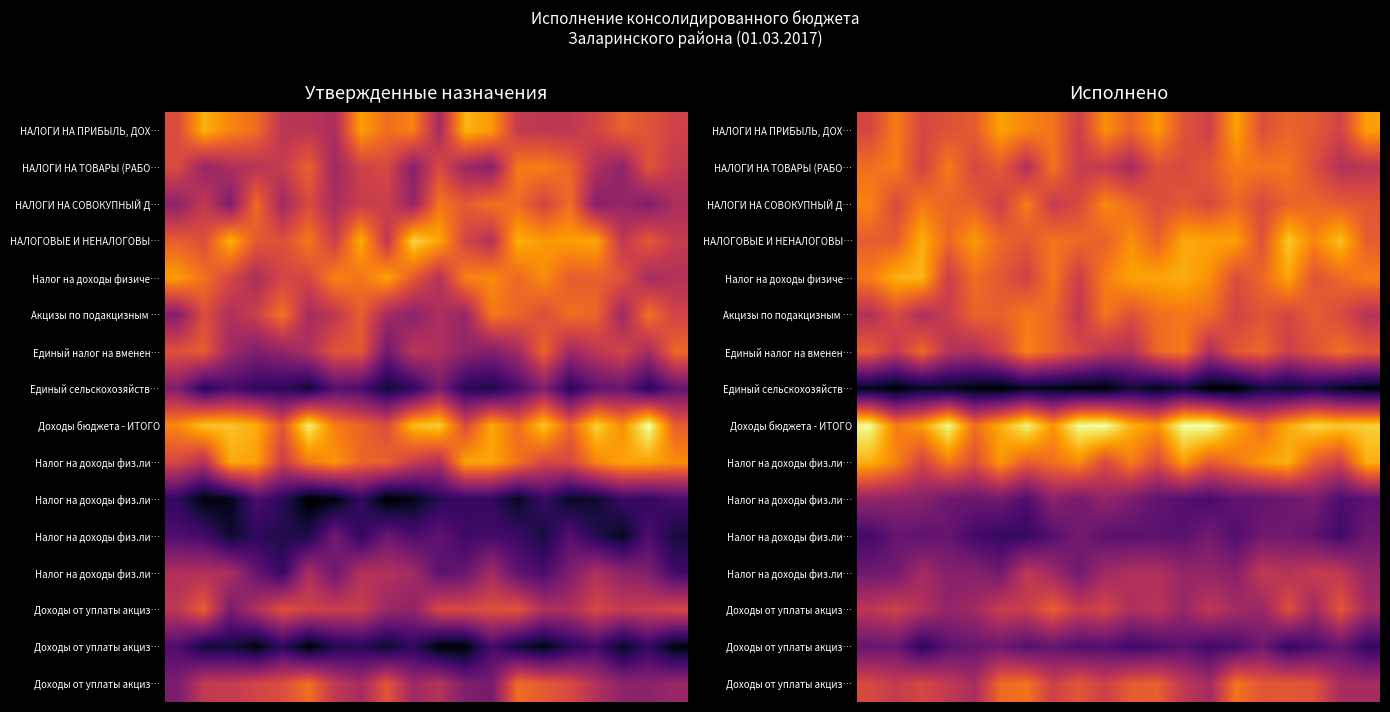

At which category is the sum across all series the highest?

16